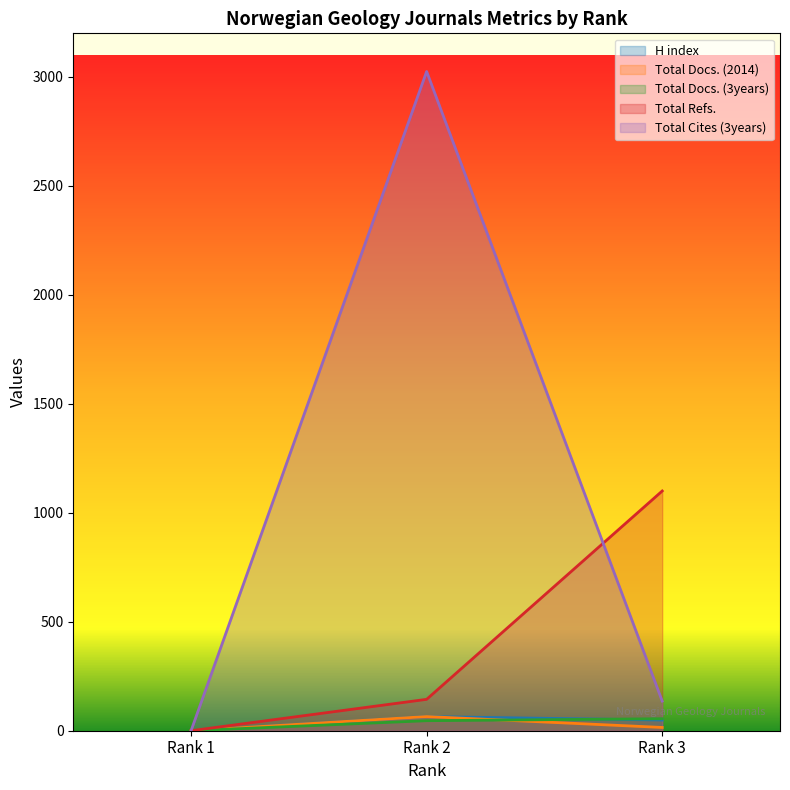

How many series are shown in this chart?

5